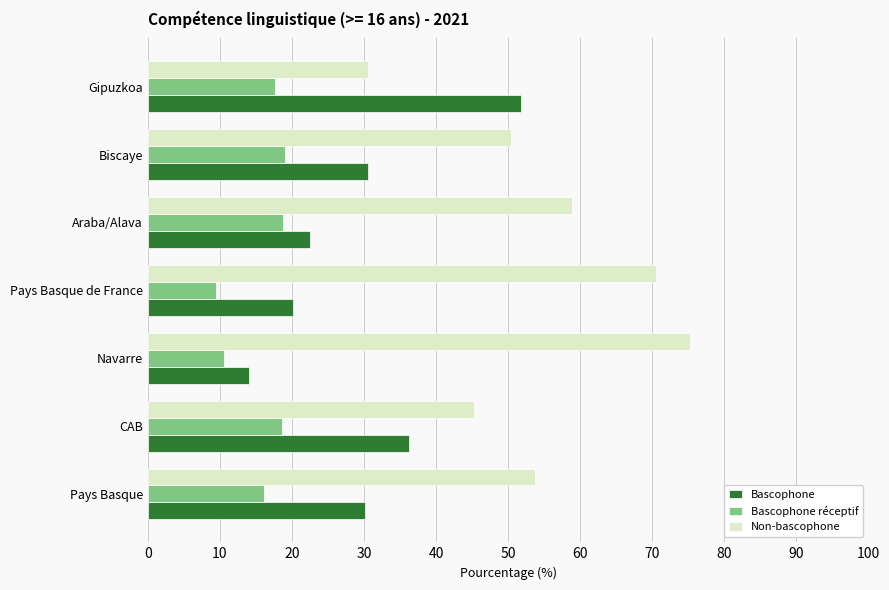

True or false: Bascophone has a value of 30.2 at Pays Basque.

True